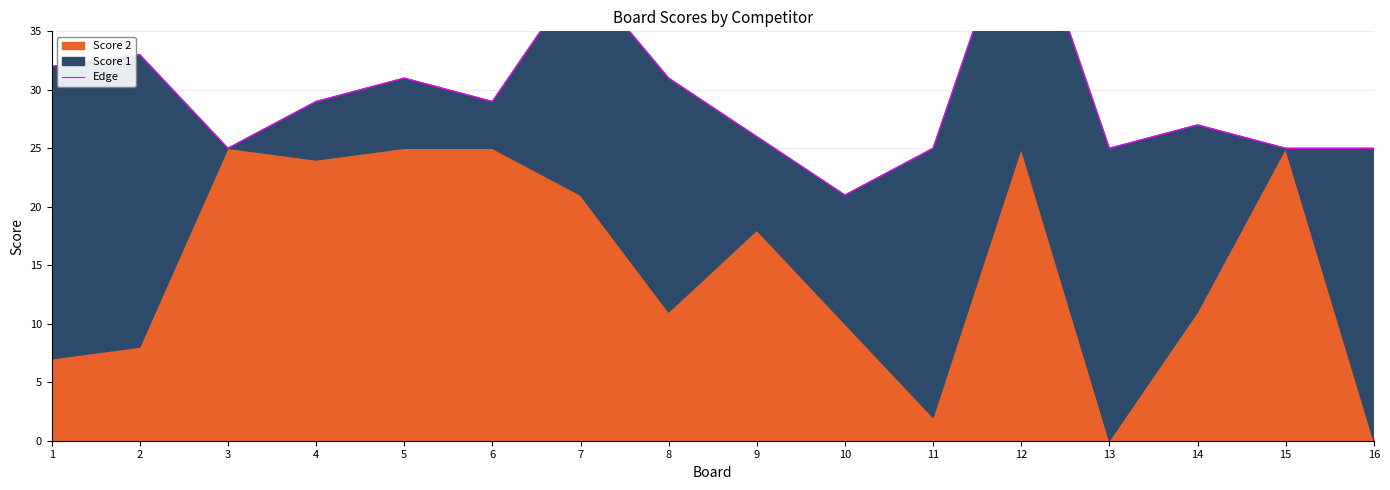

At which category does the data reach its first local valley?

3